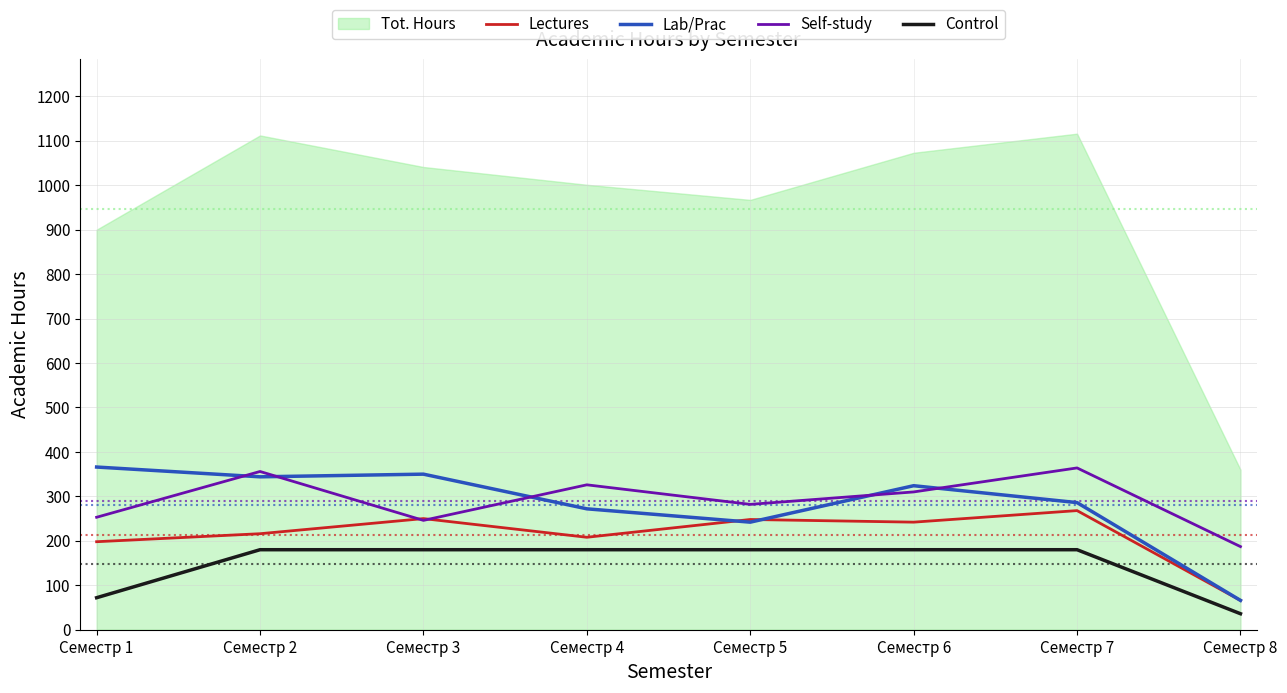

Is the value of Self-study at Семестр 5 greater than the value of Control at Семестр 4?

Yes